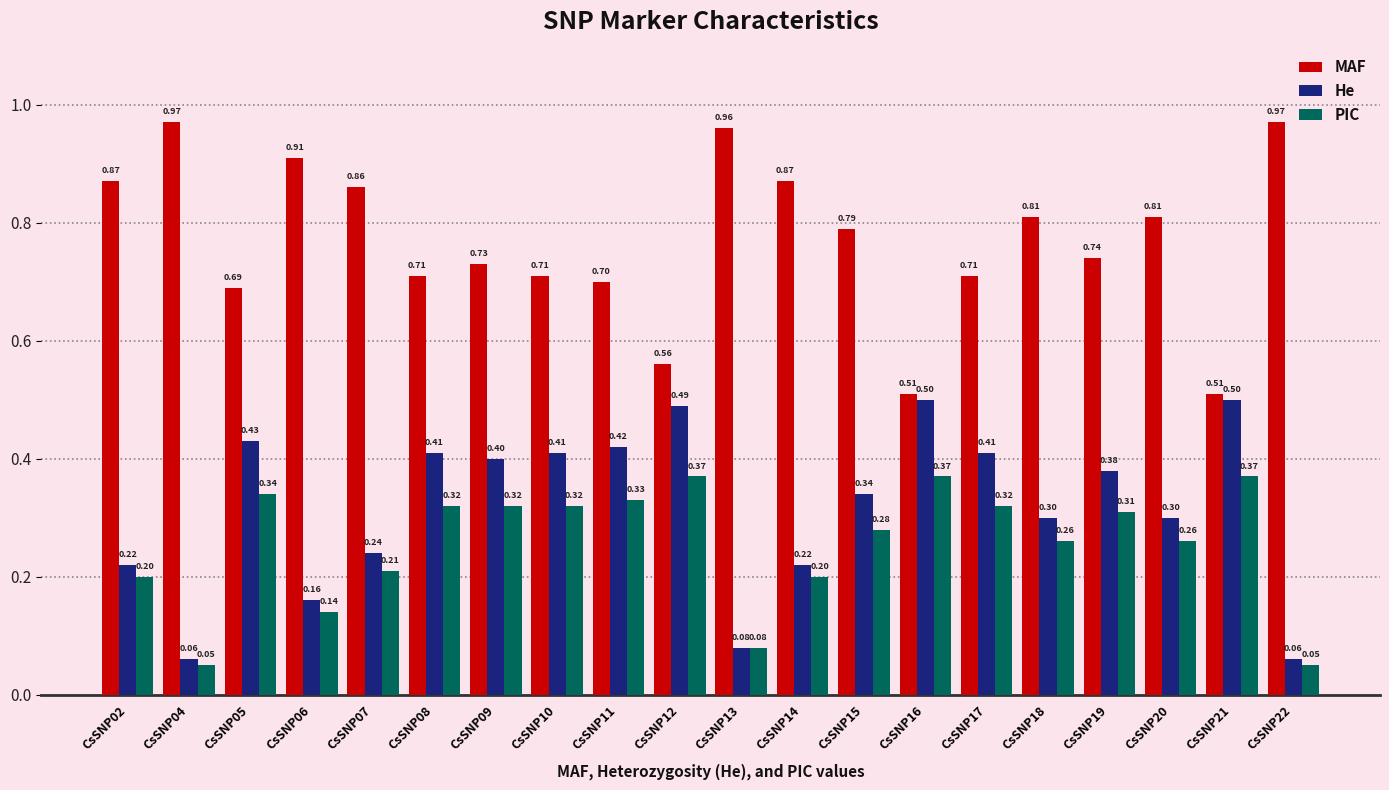

Which series has the largest range (max minus min)?

MAF